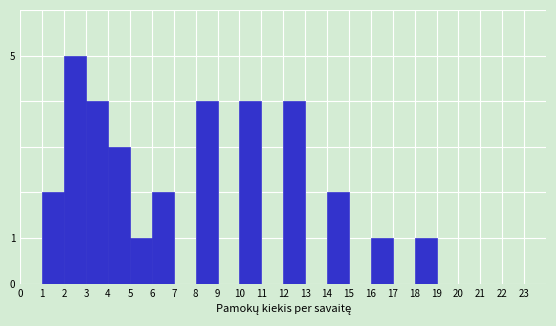

Reading left to right, list every bar in this chart as the range it spans on the x-axis followed by its height. The values are not printed on the chart, so give them approximately, as read against the axis.

0 to 1: 0
1 to 2: 2
2 to 3: 5
3 to 4: 4
4 to 5: 3
5 to 6: 1
6 to 7: 2
7 to 8: 0
8 to 9: 4
9 to 10: 0
10 to 11: 4
11 to 12: 0
12 to 13: 4
13 to 14: 0
14 to 15: 2
15 to 16: 0
16 to 17: 1
17 to 18: 0
18 to 19: 1
19 to 20: 0
20 to 21: 0
21 to 22: 0
22 to 23: 0
23 to 24: 0